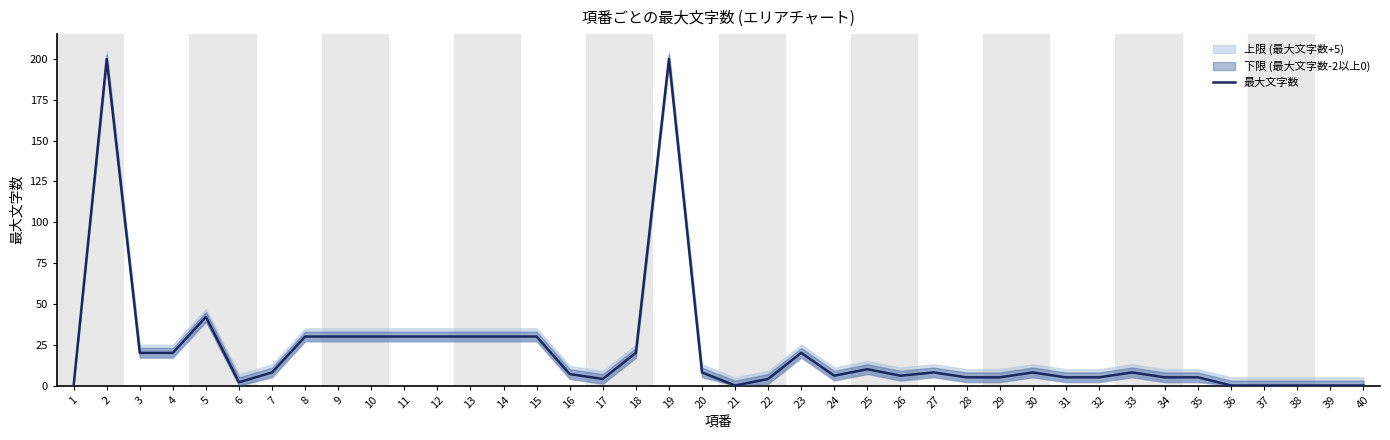

How many lines are shown in the chart?

1